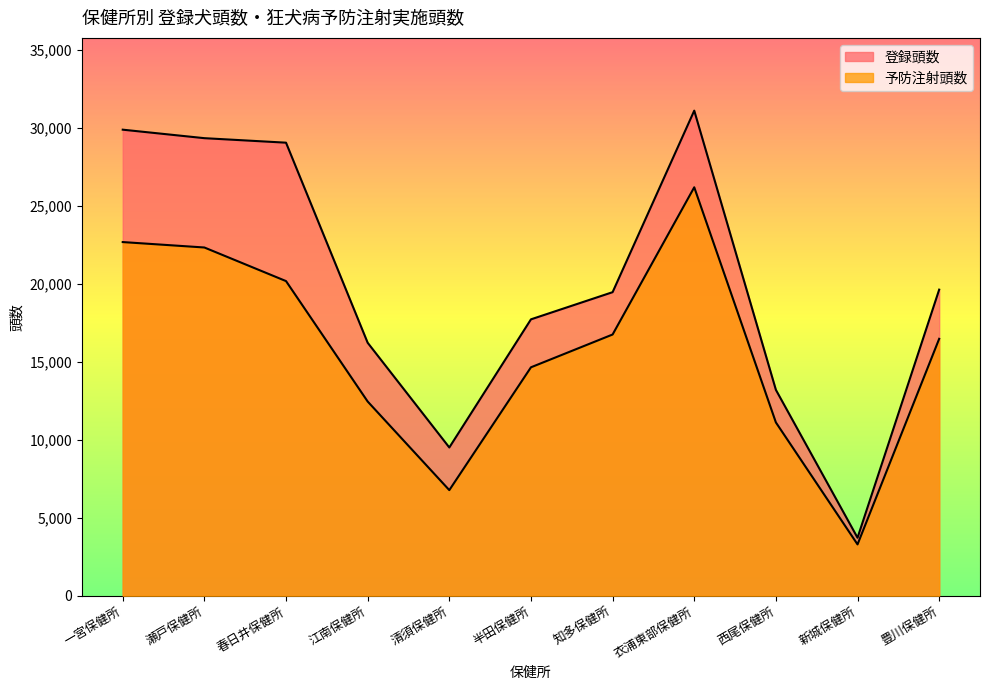

Between 一宮保健所 and 春日井保健所, which series saw the biggest shift?

予防注射頭数